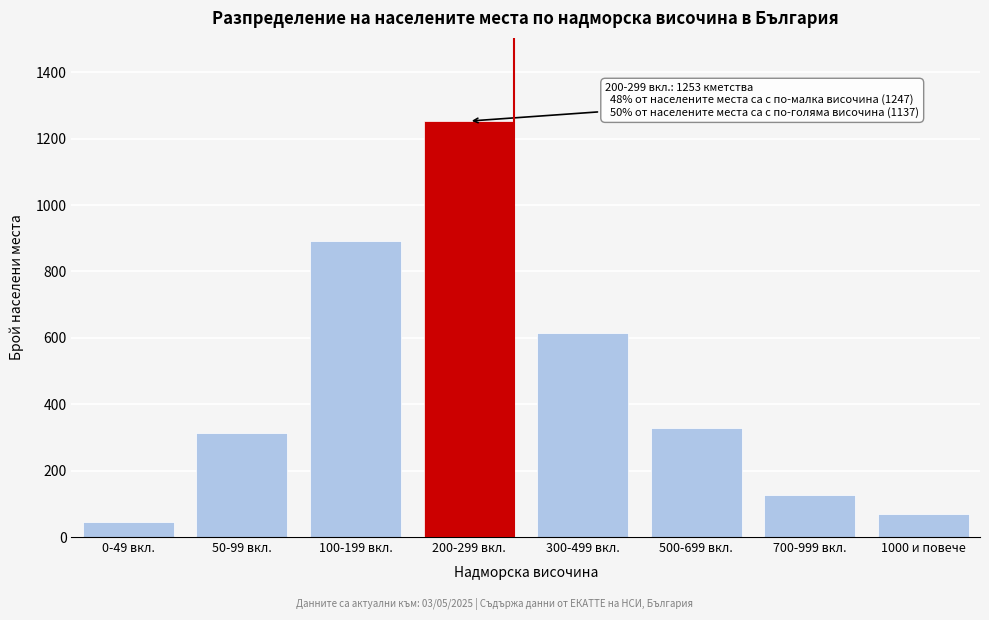

Reading left to right, extract all data points from this chart.

44	312	891	1253	614	328	127	68